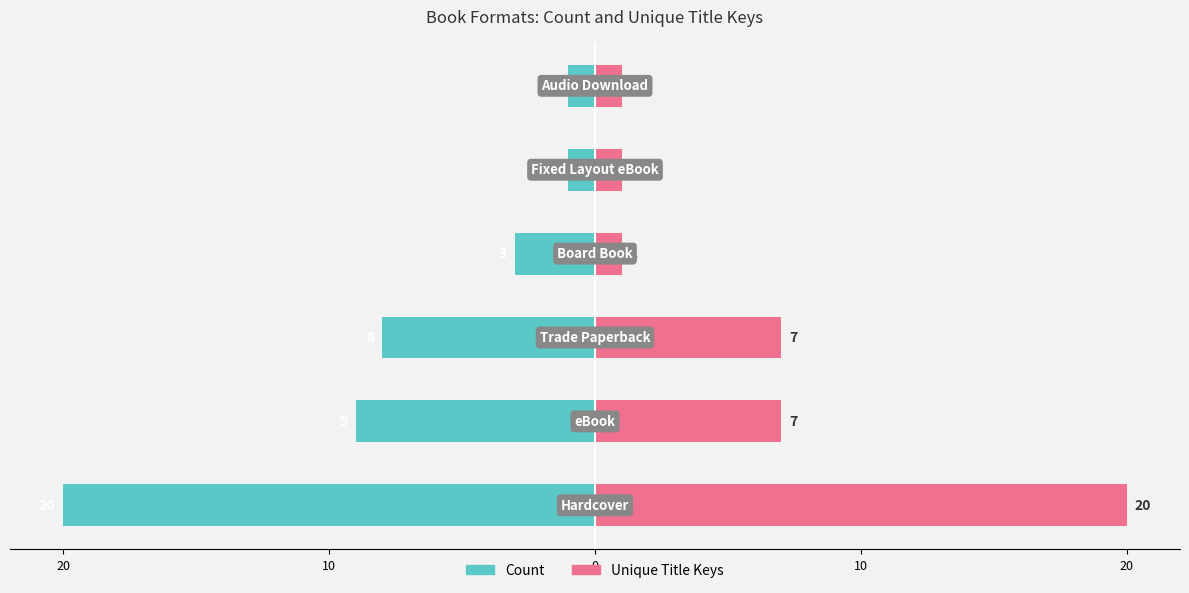

Reading right to left, extract all data points from this chart.

Count: -1	-1	-3	-8	-9	-20
Unique Title Keys: 1	1	1	7	7	20